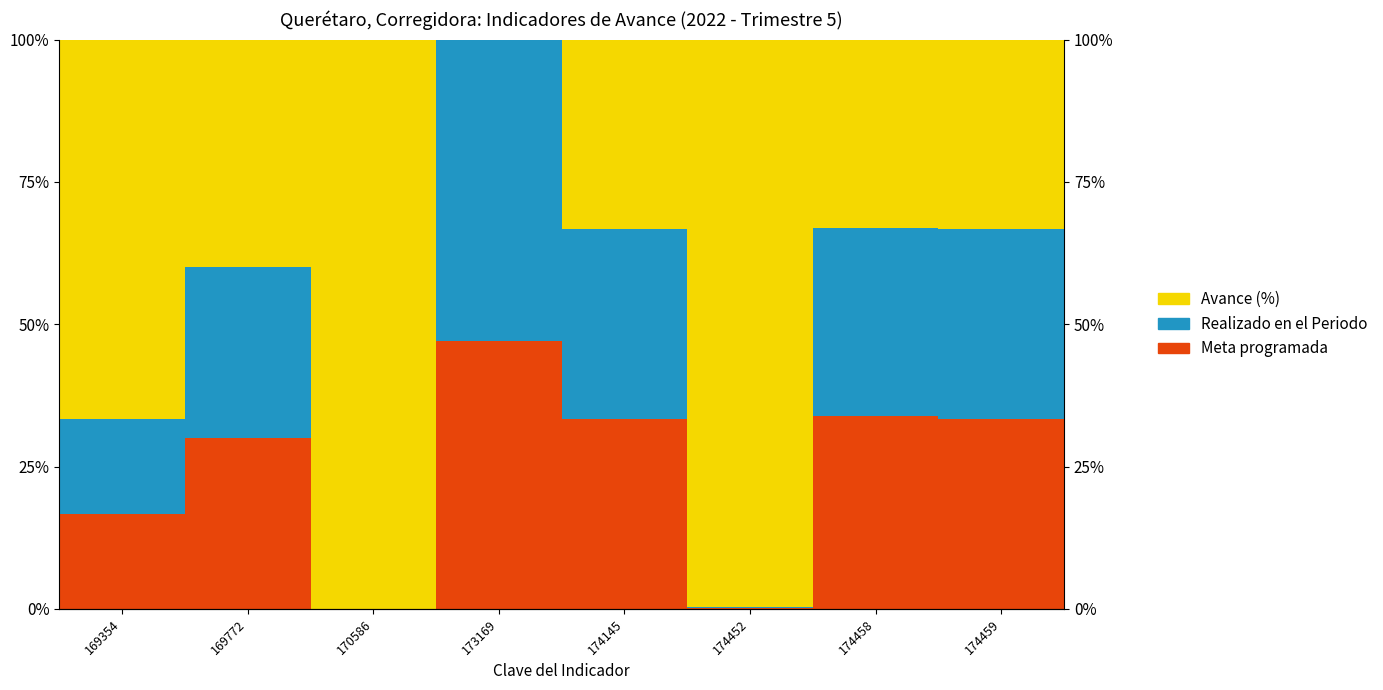

Reading right to left, transcribe all the data shown in this chart.

Meta programada: 33.3	33.9	0.1	33.3	47.1	0.0	30.0	16.7
Realizado en el Periodo: 33.3	33.1	0.1	33.3	52.9	0.0	30.0	16.7
Avance (%): 33.3	33.1	99.7	33.3	0.0	100.0	40.0	66.7